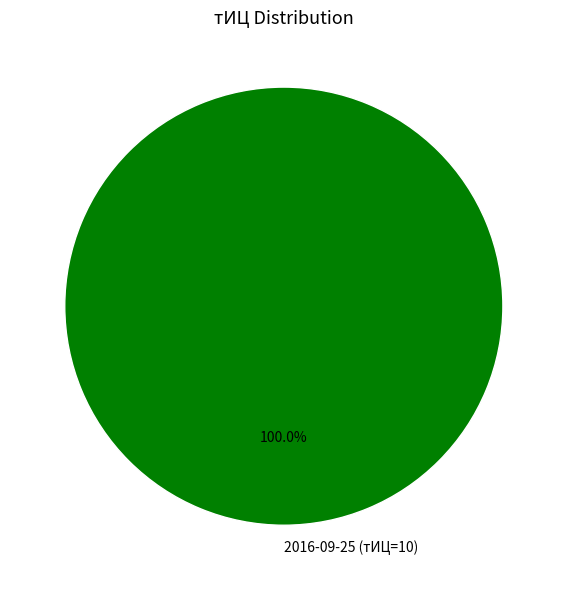

Is 2016-09-25 (тИЦ=10) the majority of the pie?

Yes